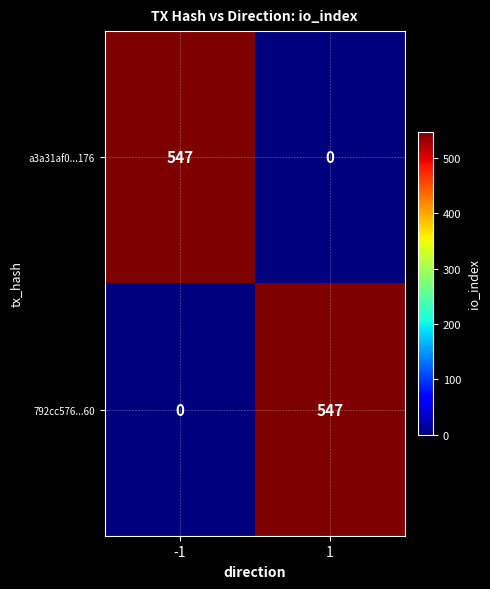

What is the approximate value of 792cc576...60 at 1, to the nearest 100?

500